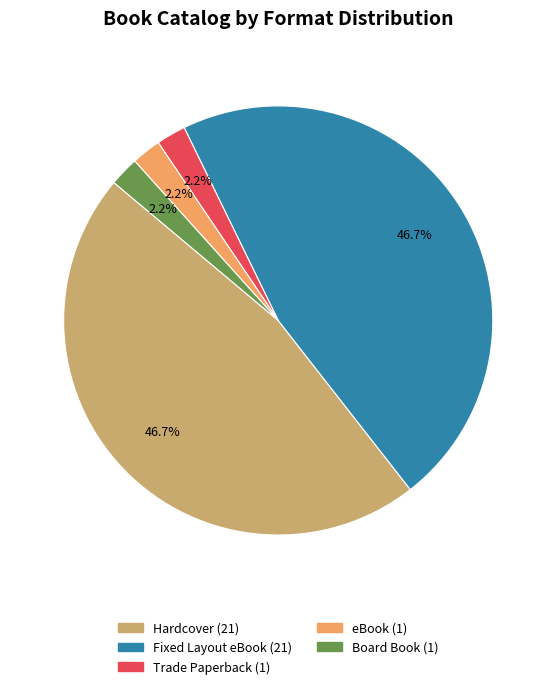

True or false: Trade Paperback accounts for 2% of the total.

True